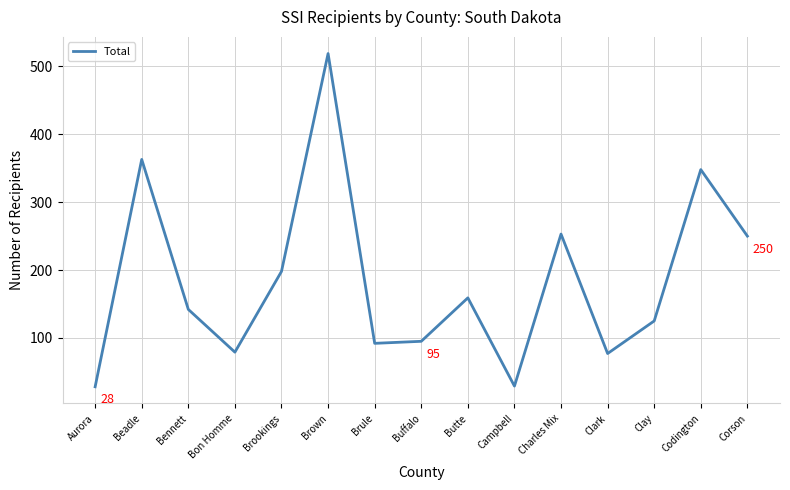

Does the chart have visible grid lines?

Yes